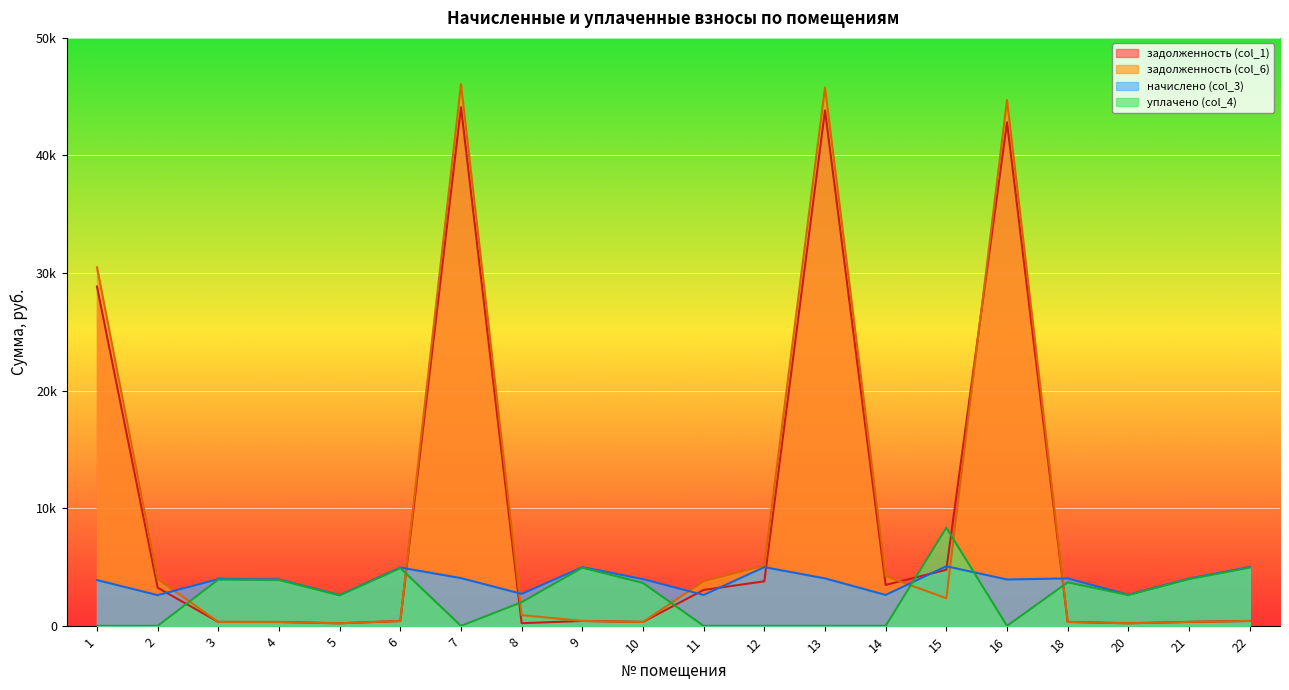

In уплачено (col_4), how many points are higher than both neighbors (excluding endpoints)?

5